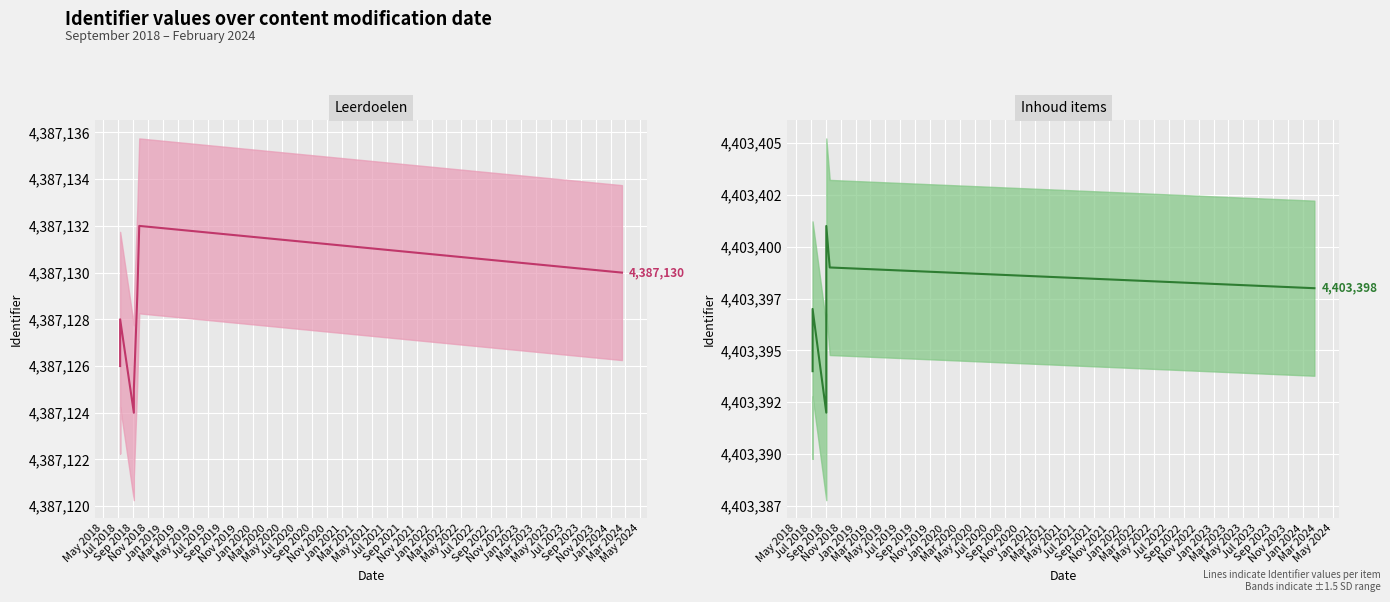

Is this an area chart (filled region under the line)?

No